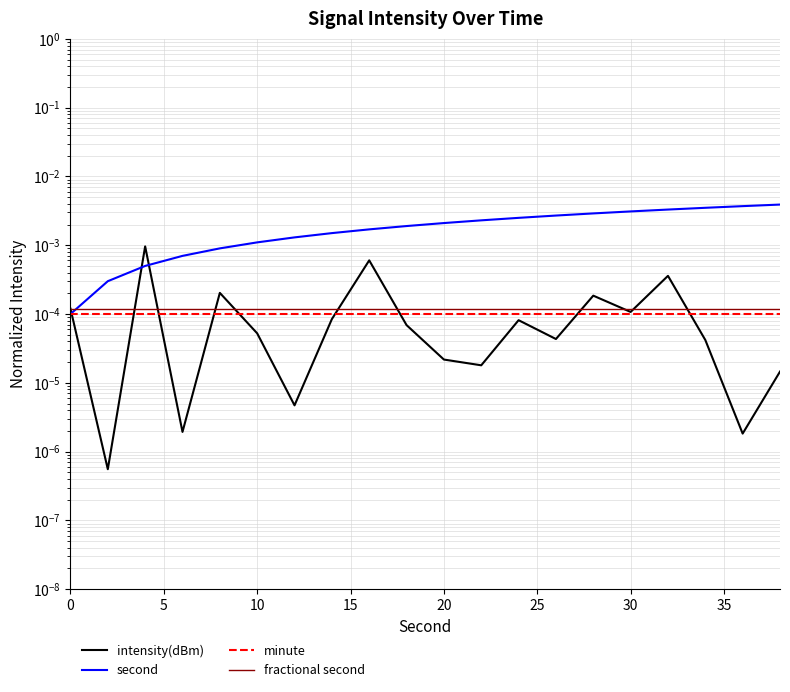

Between 5 and 15, which series saw the biggest shift?

second